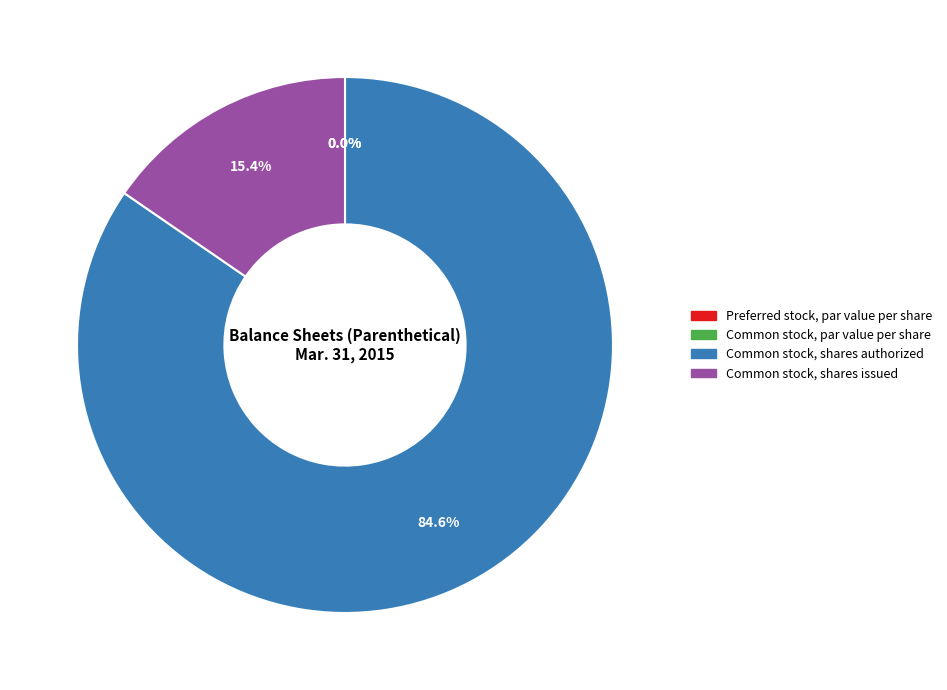

What is the majority slice?

Common stock, shares authorized